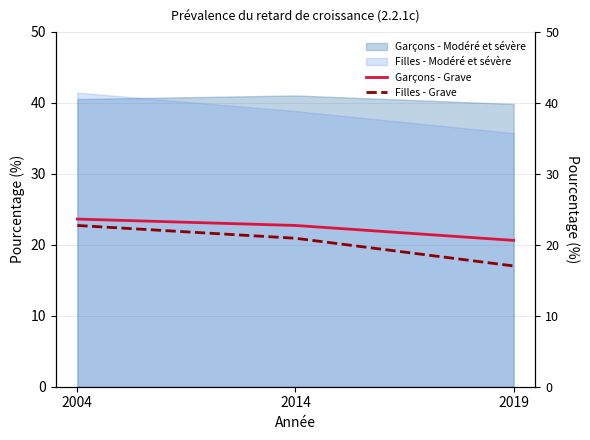

Is it true that Garçons - Grave equals 23.6 at 2004?

True